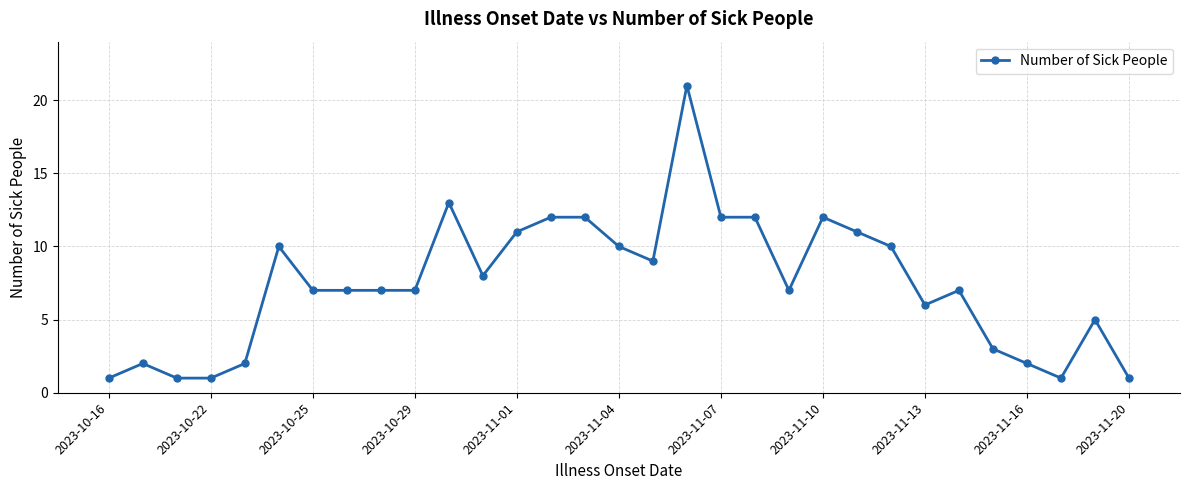

What is the greatest value displayed?

21